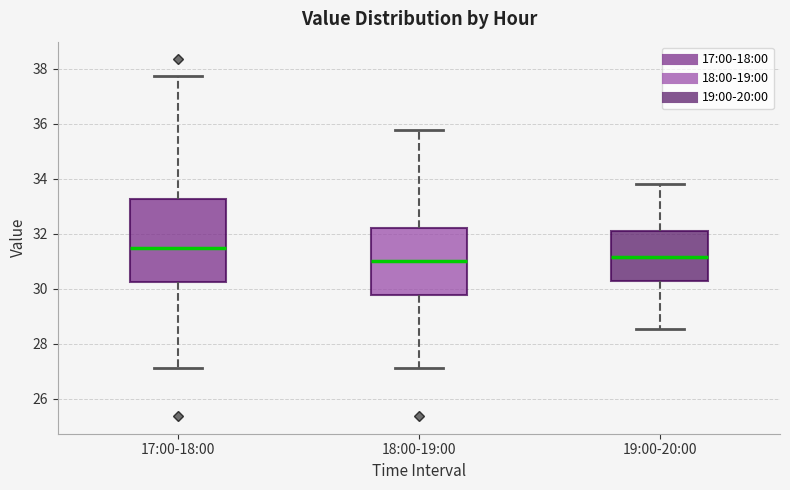

Which box's median line is the highest?

17:00-18:00